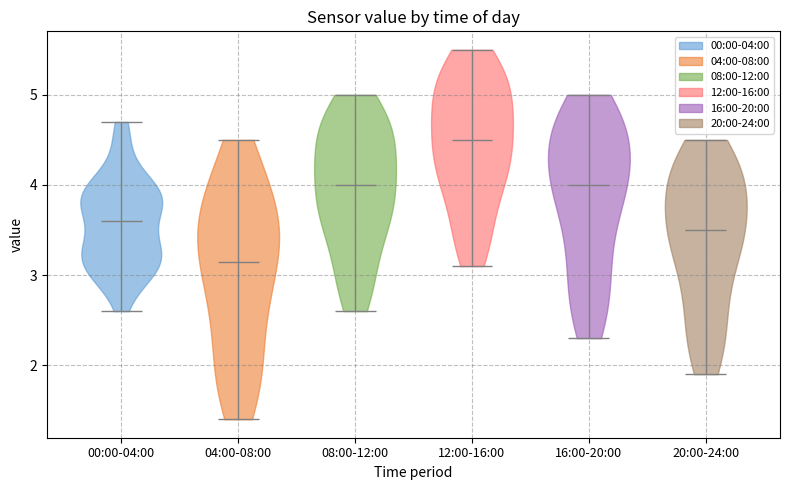

Where does the median line of the violin for 20:00-24:00 sit on the y-axis? The values are not printed on the chart, so give them approximately, as read against the axis.

3.5